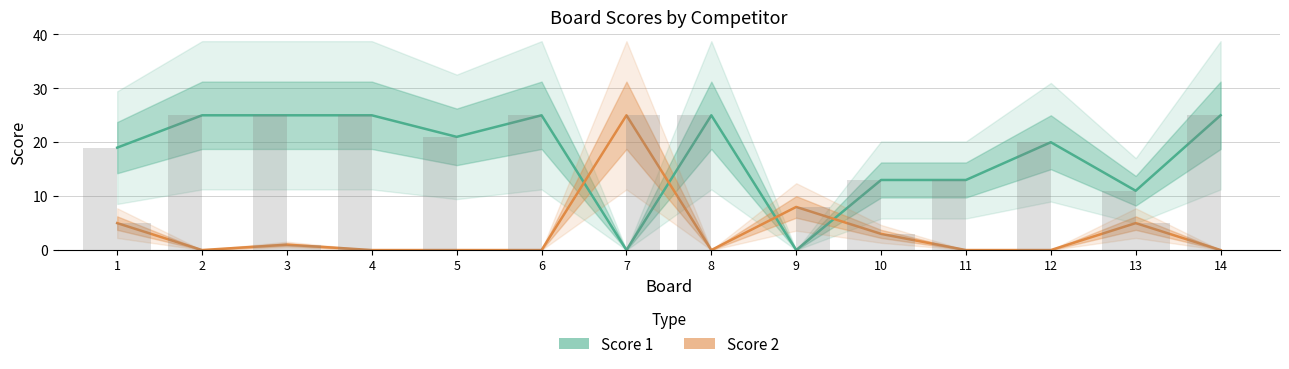

Reading left to right, transcribe all the data shown in this chart.

Score 1: 1=19	2=25	3=25	4=25	5=21	6=25	7=0	8=25	9=0	10=13	11=13	12=20	13=11	14=25
Score 2: 1=5	2=0	3=1	4=0	5=0	6=0	7=25	8=0	9=8	10=3	11=0	12=0	13=5	14=0